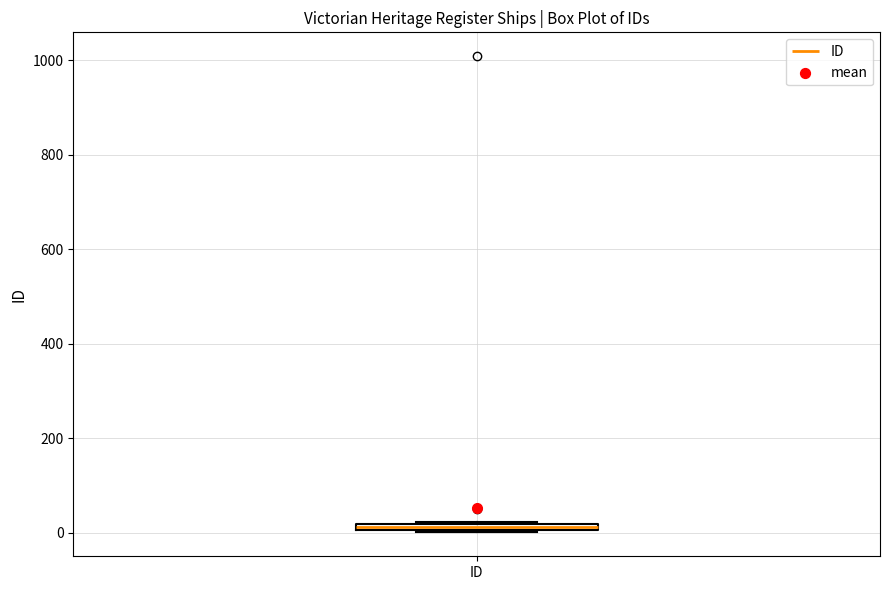

Where is the upper edge of the box for ID on the y-axis? The values are not printed on the chart, so give them approximately, as read against the axis.

20